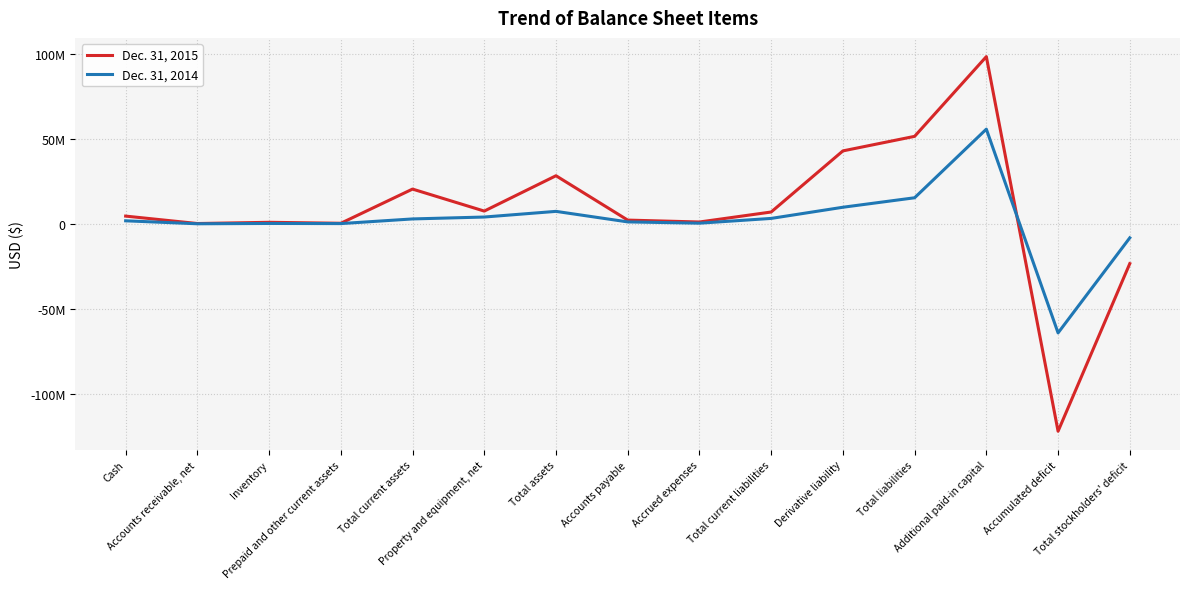

List the series in order of their peak value, highest first.

Dec. 31, 2015, Dec. 31, 2014